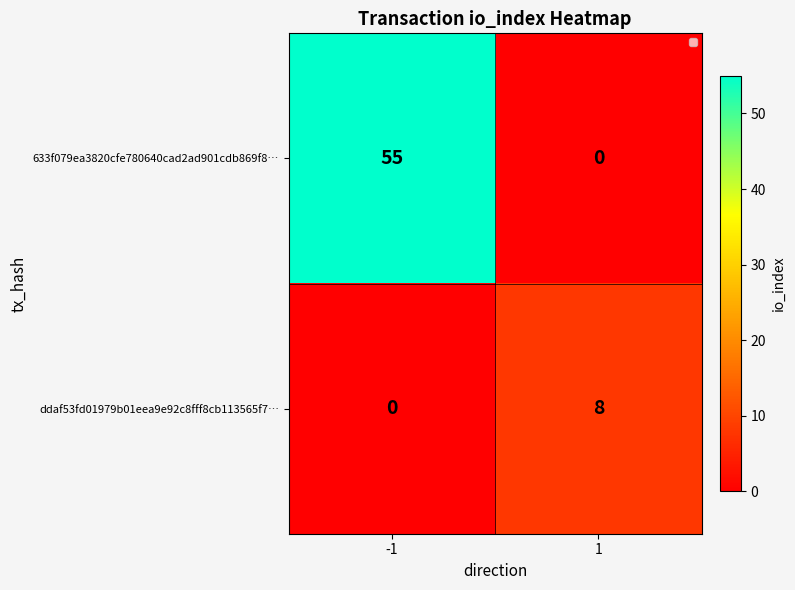

What is the difference between the ddaf53fd01979b01eea9e92c8fff8cb113565f7… values at 1 and -1?

8